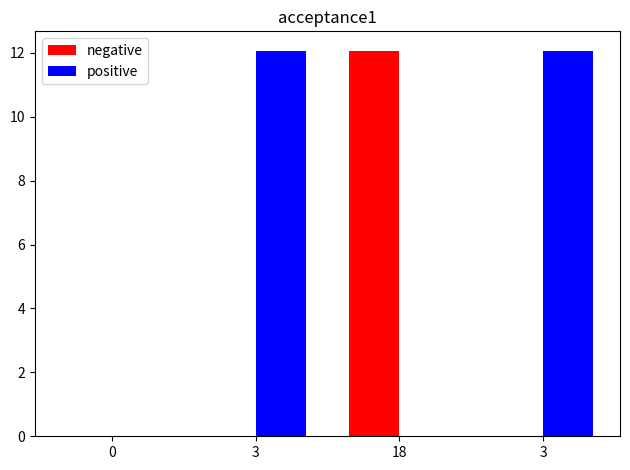

List the series in order of their peak value, lowest first.

negative, positive